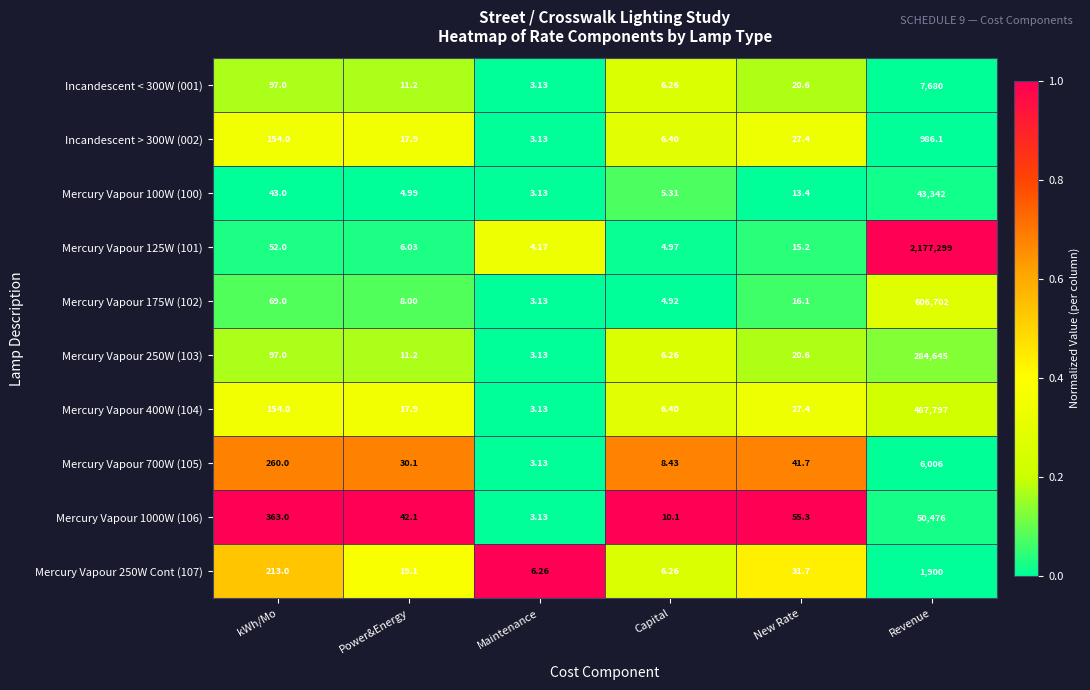

At which category is the sum across all series the highest?

Revenue